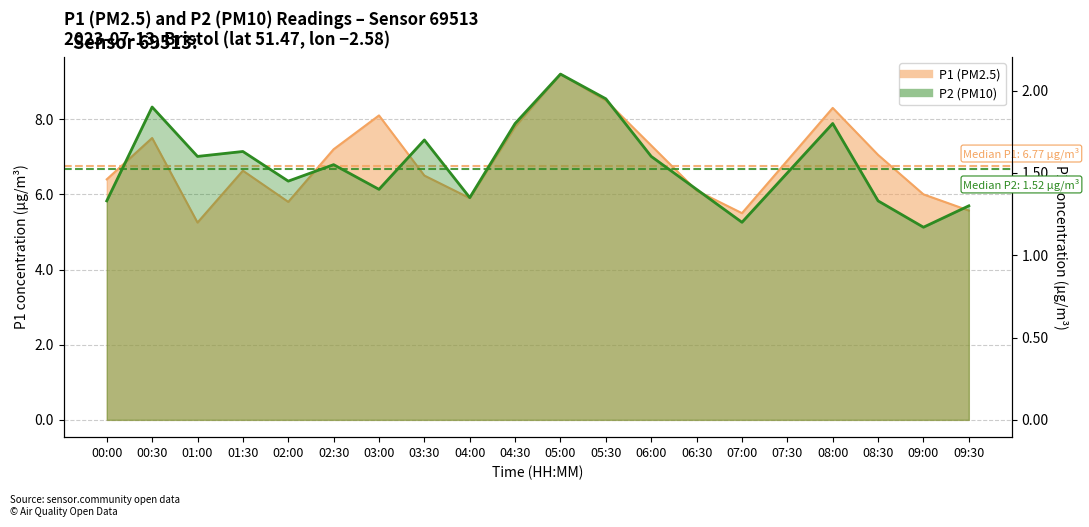

Does the chart have visible grid lines?

Yes